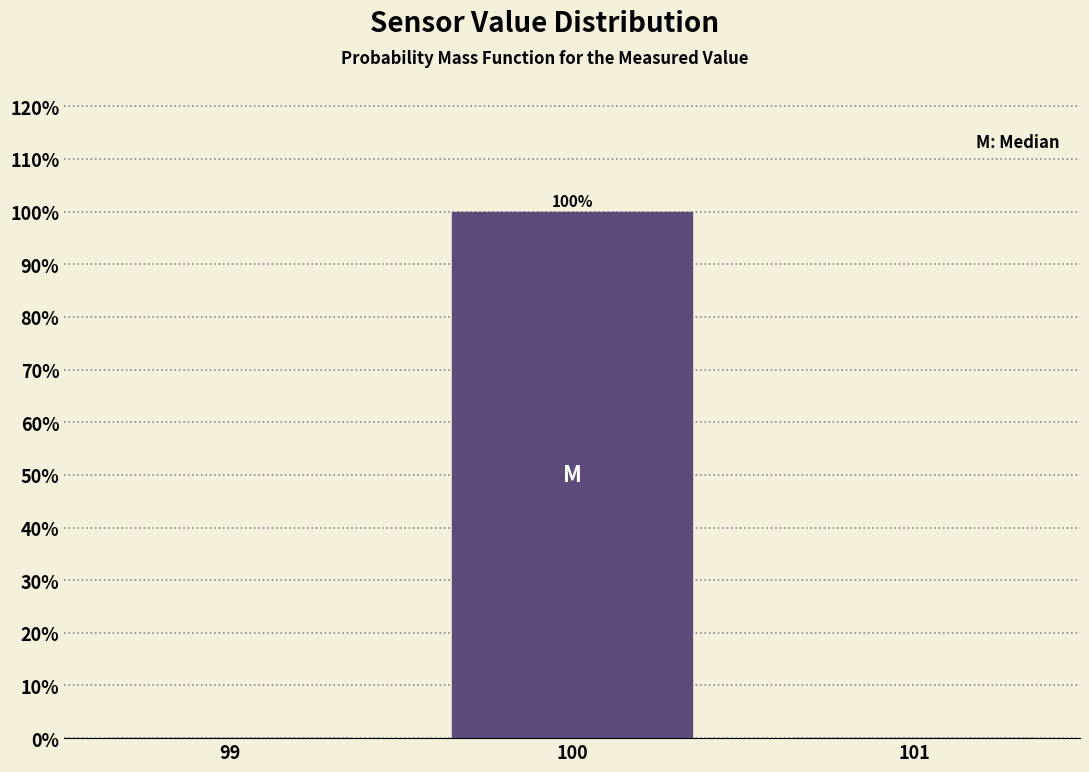

Over which range of the x-axis is the bar tallest?

99.5 to 100.5